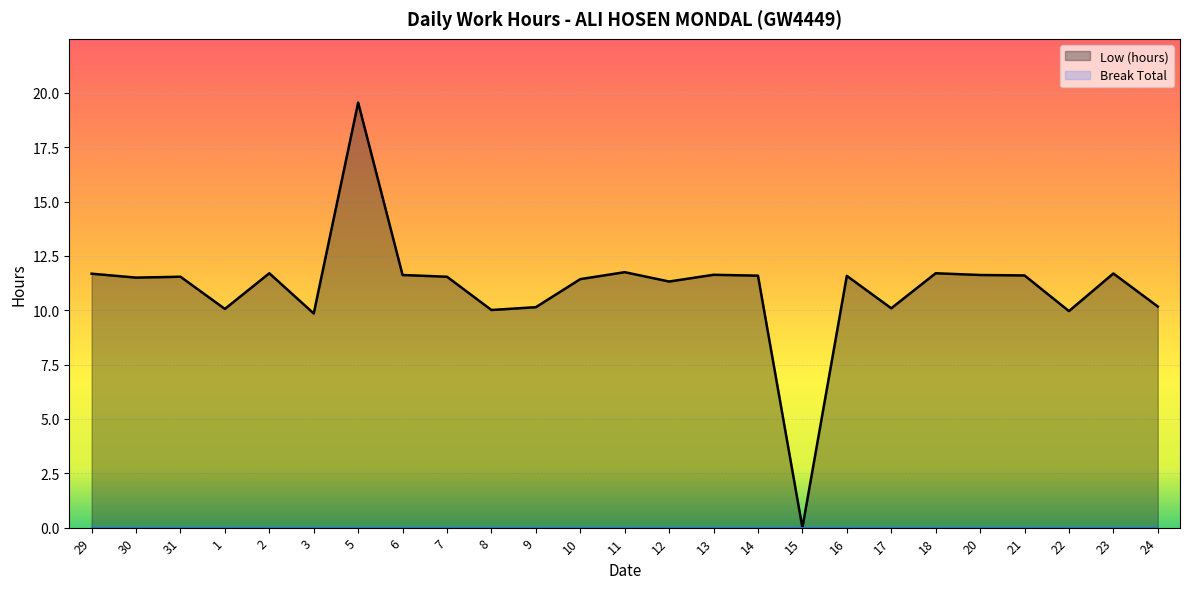

Where does the data first go above 11?

29